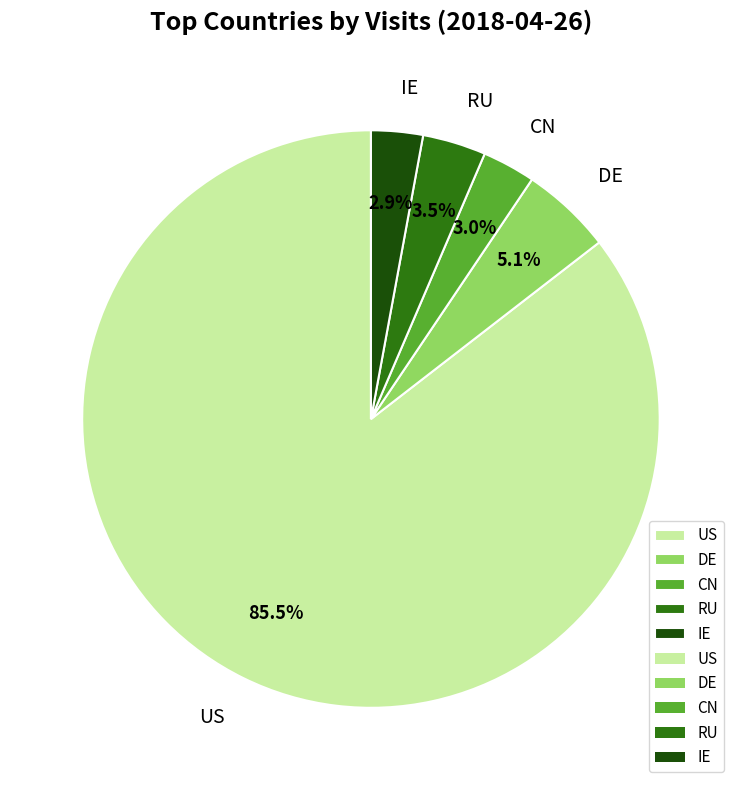

Is it true that DE is 5% of the pie?

True